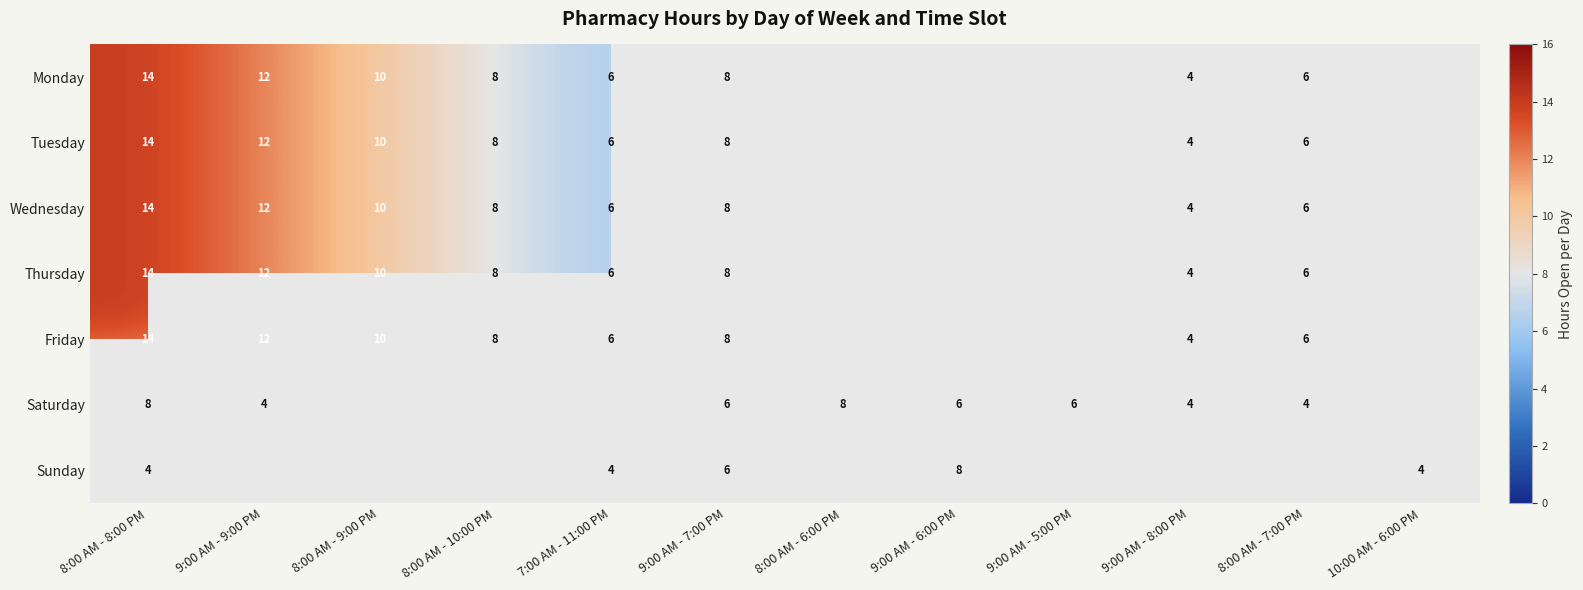

Is the value of Thursday at 9:00 AM - 9:00 PM greater than the value of Sunday at 9:00 AM - 6:00 PM?

Yes